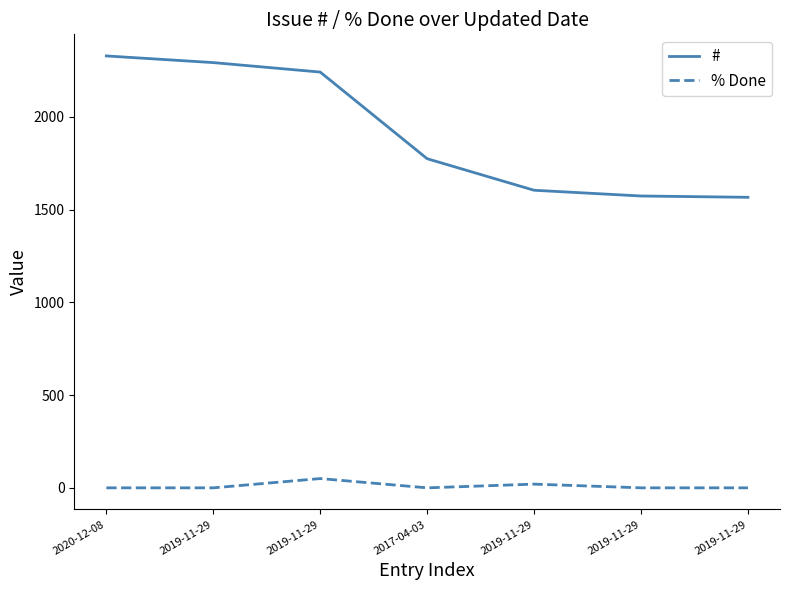

True or false: % Done and # intersect in this chart.

False